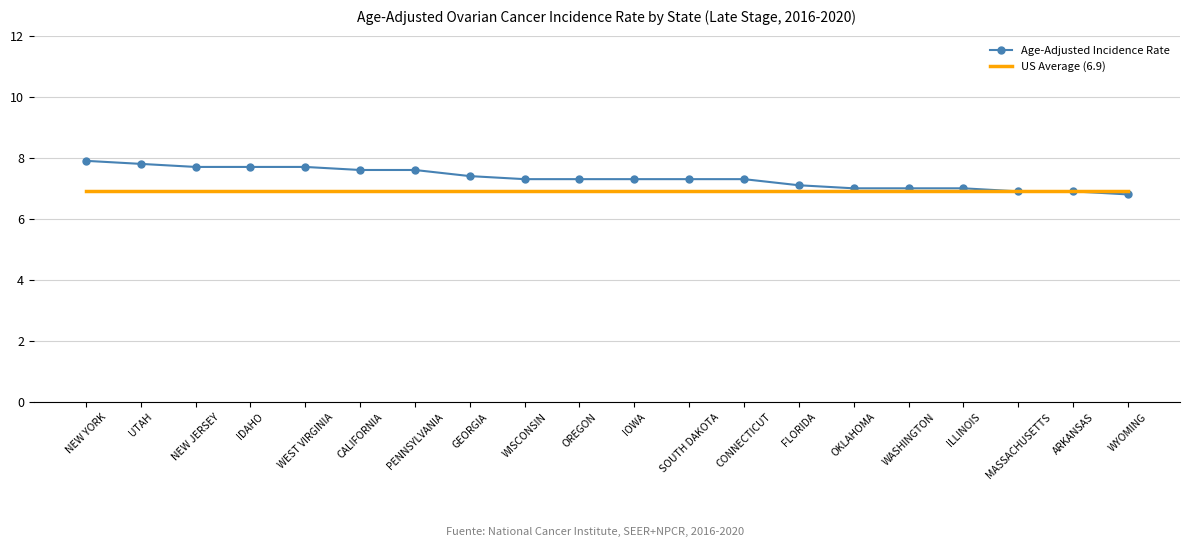

Rank the series at WEST VIRGINIA from highest to lowest value.

Age-Adjusted Incidence Rate, US Average (6.9)